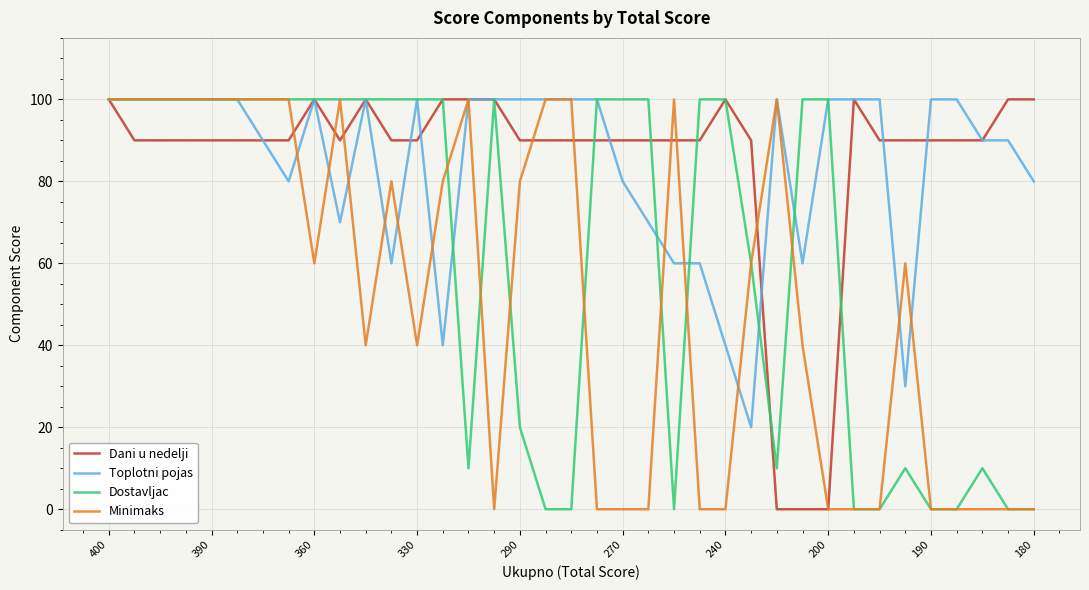

What is the highest value of the Minimaks series?

100